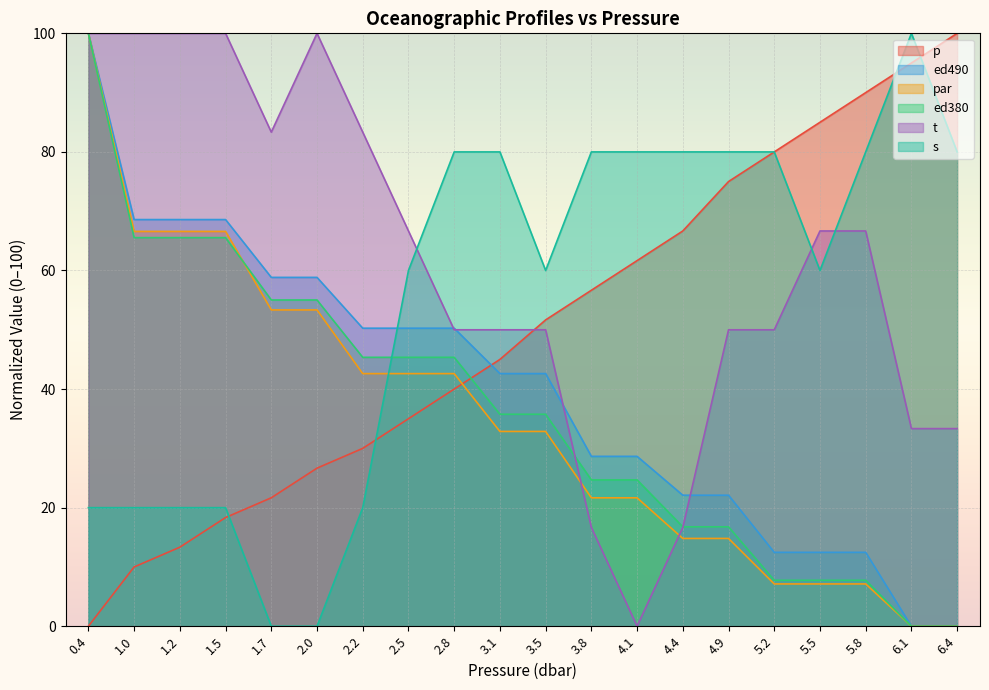

At which label is par closest to 50?

1.7